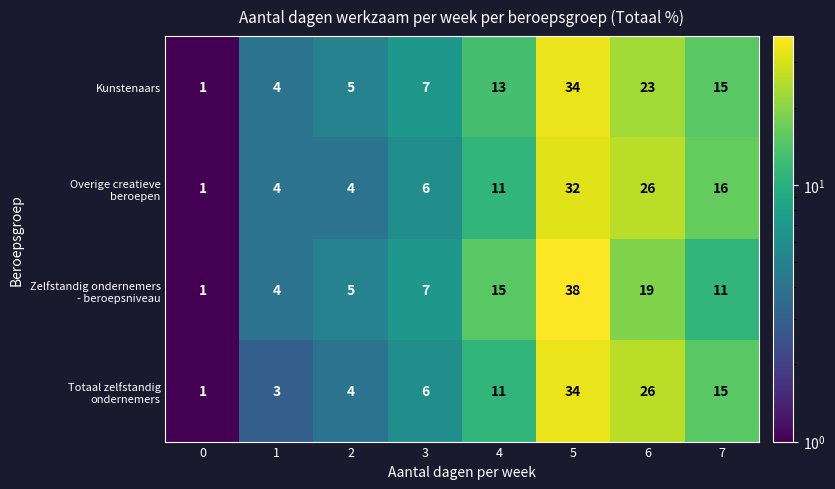

The Kunstenaars series shows 1 at 1. True or false?

False